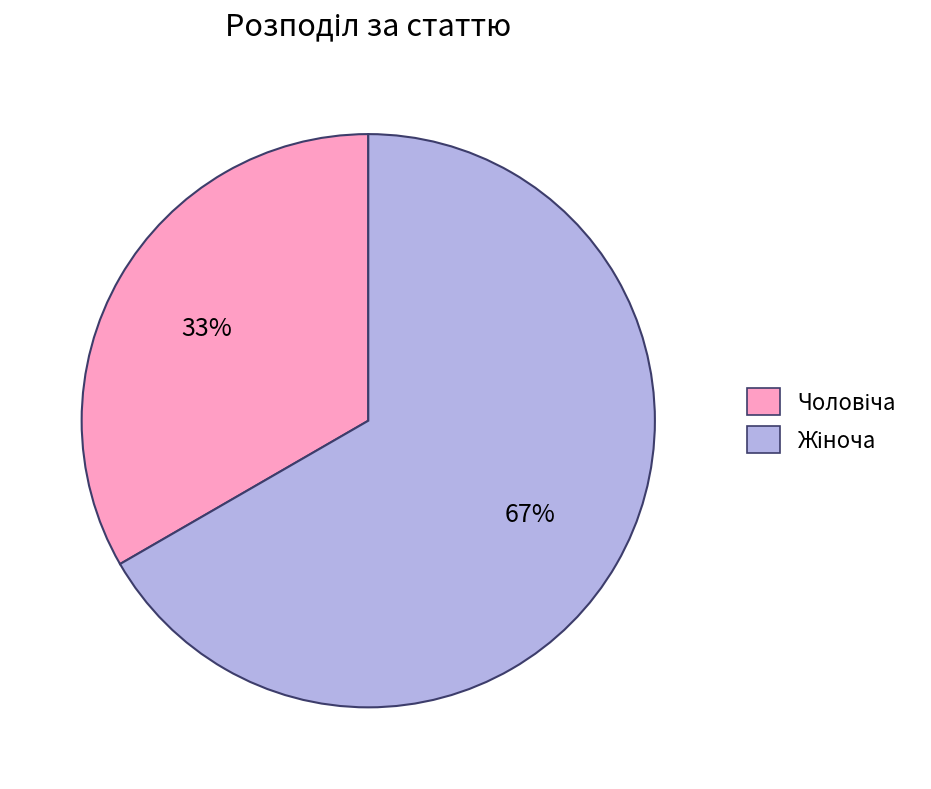

Is there any slice that represents more than half of the pie?

Yes